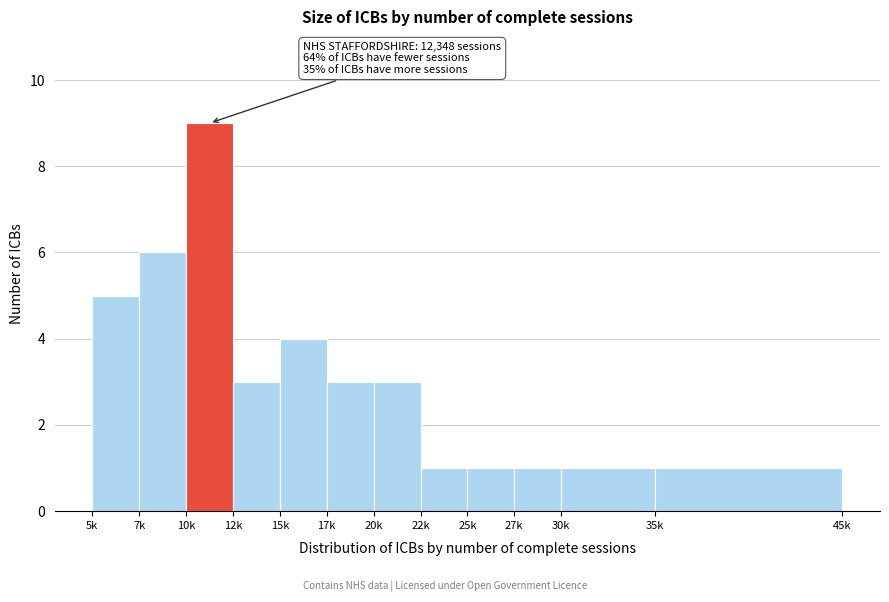

Reading right to left, transcribe all the data shown in this chart.

1	1	1	1	1	3	3	4	3	9	6	5